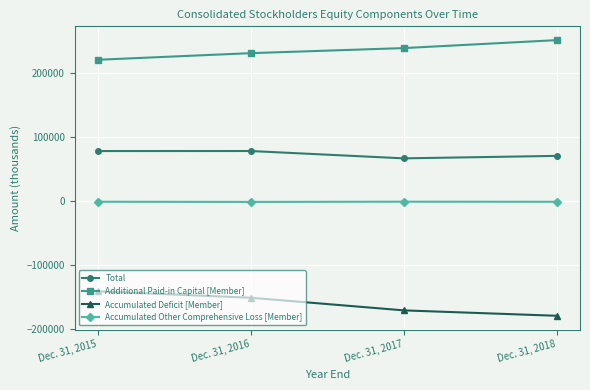

The value of Accumulated Deficit [Member] at Dec. 31, 2015 is -140597. True or false?

True